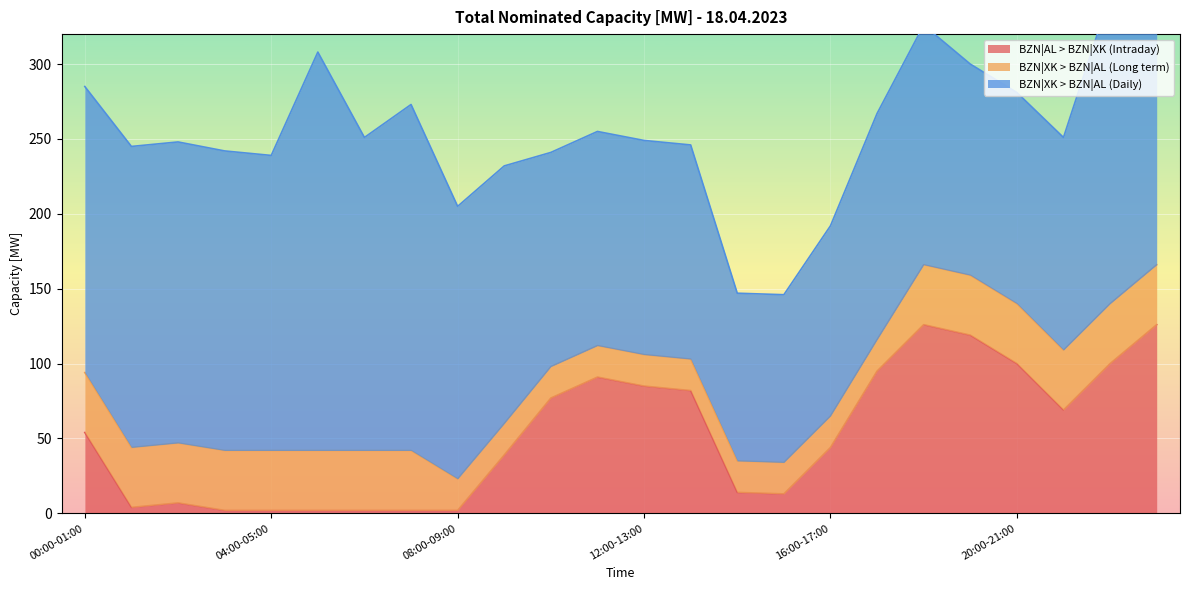

Rank the series by their maximum value, from lowest to highest.

BZN|XK > BZN|AL (Long term), BZN|AL > BZN|XK (Intraday), BZN|XK > BZN|AL (Daily)